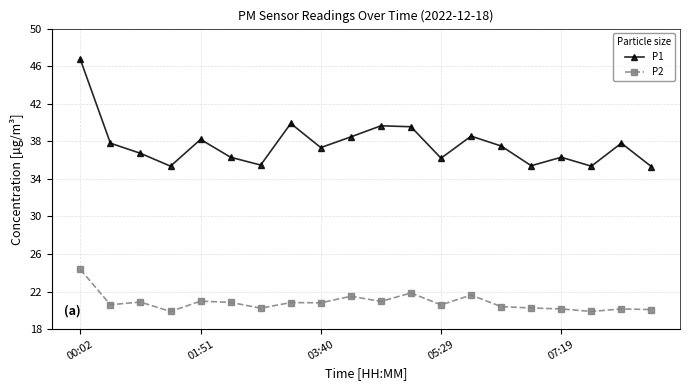

Which series has the widest spread of values?

P1